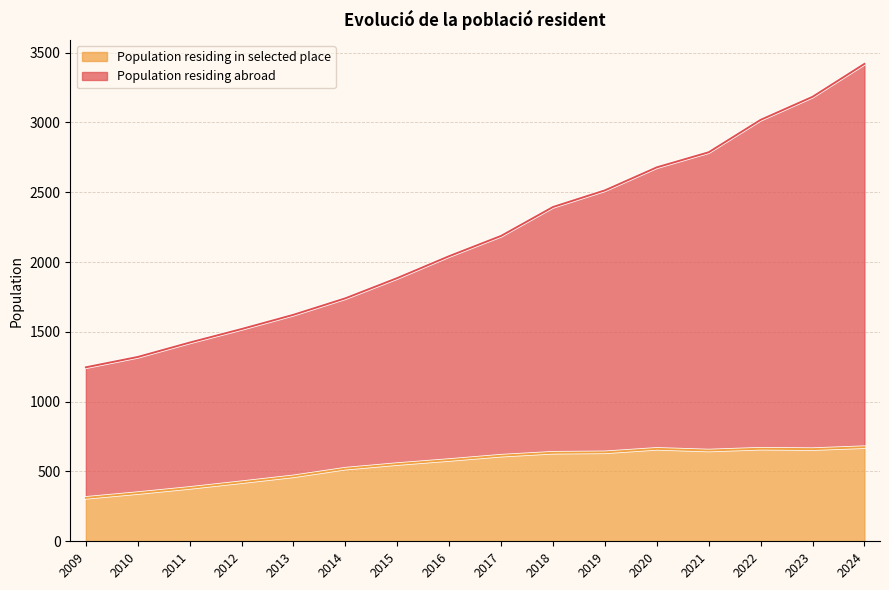

Is it true that Population residing in selected place equals 75 at 2009?

False